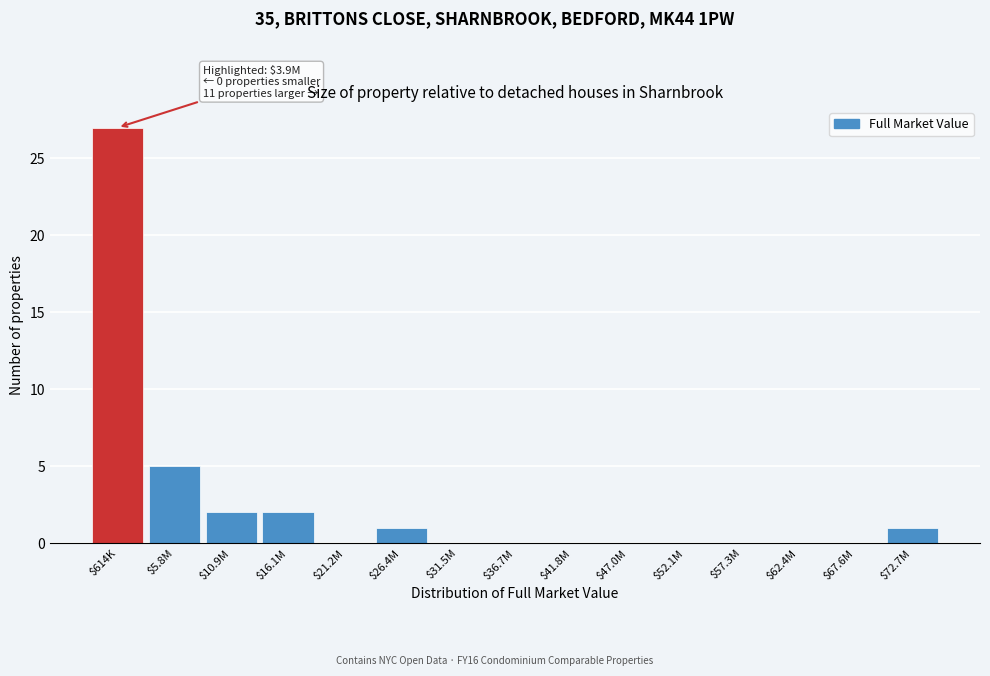

Where is the data nearest to the value 13?

$5.8M